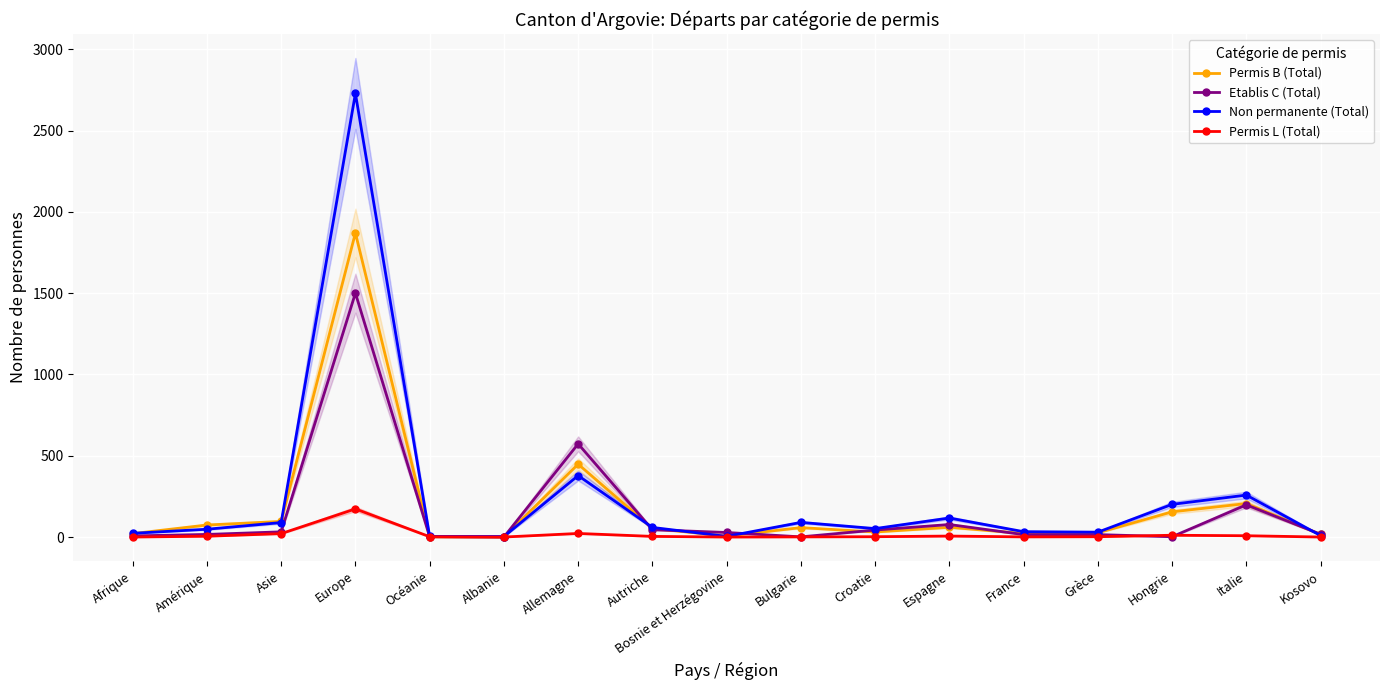

How many series are shown in this chart?

4